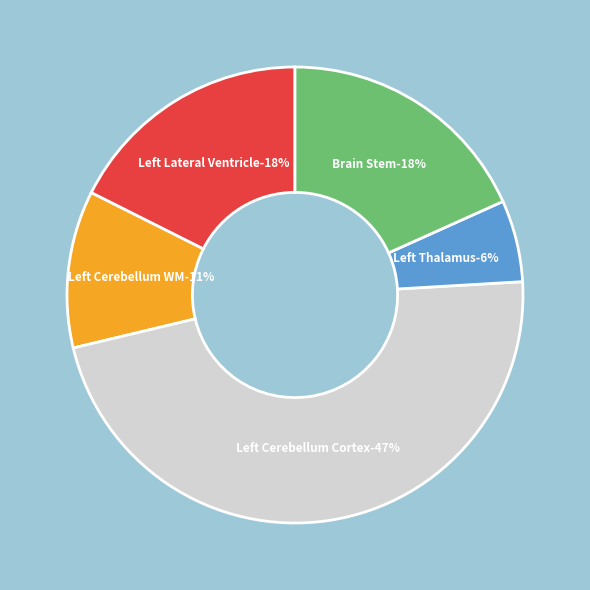

Does any single category account for the majority?

No